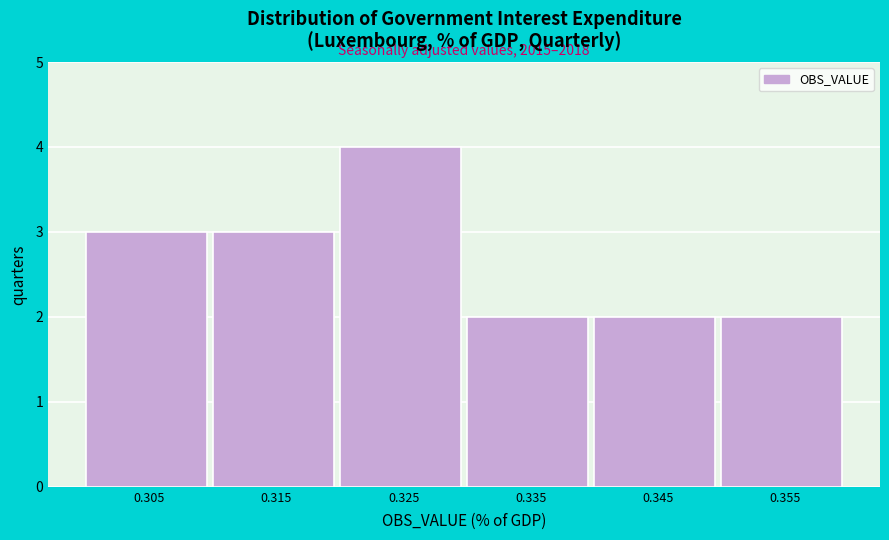

Over which range of the x-axis is the bar tallest?

0.32 to 0.33